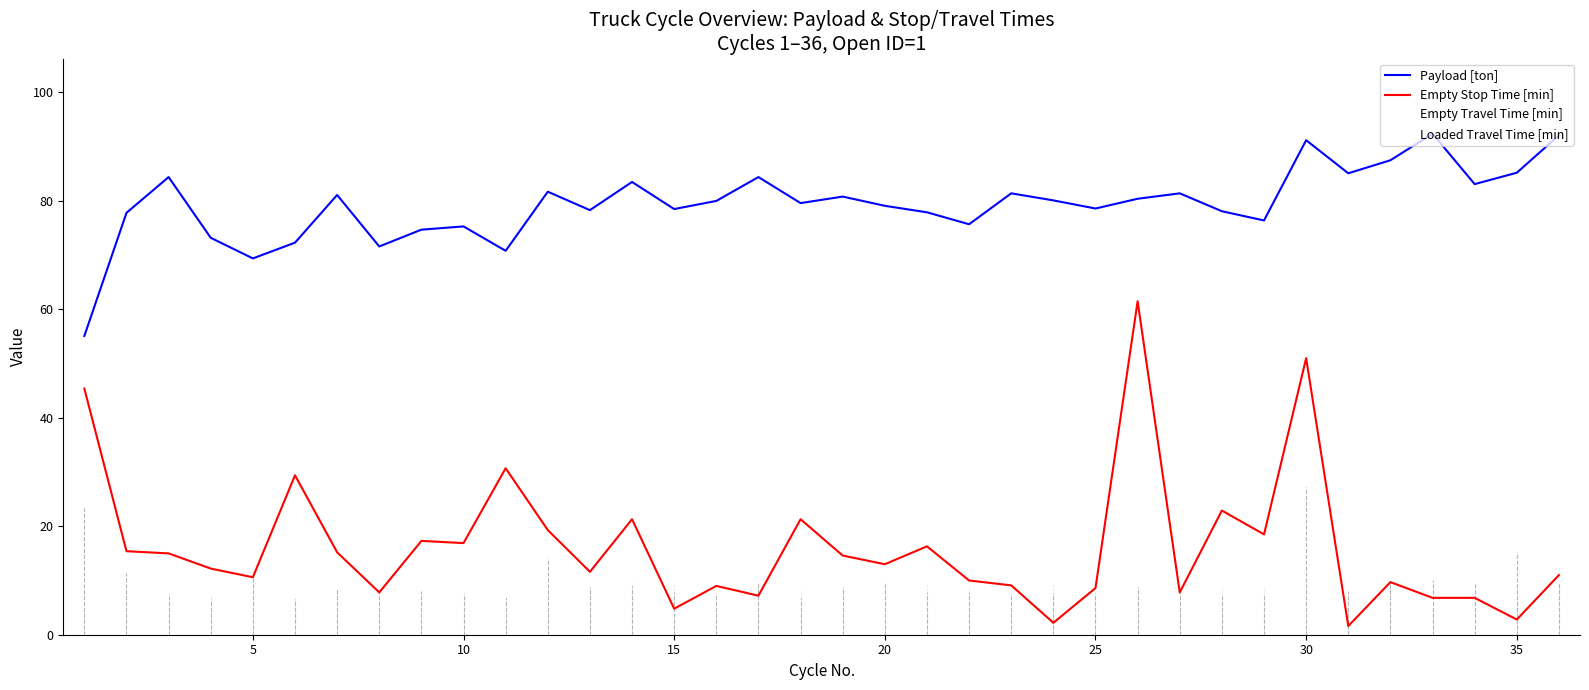

Rank the series by their maximum value, from lowest to highest.

Loaded Travel Time [min], Empty Travel Time [min], Empty Stop Time [min], Payload [ton]